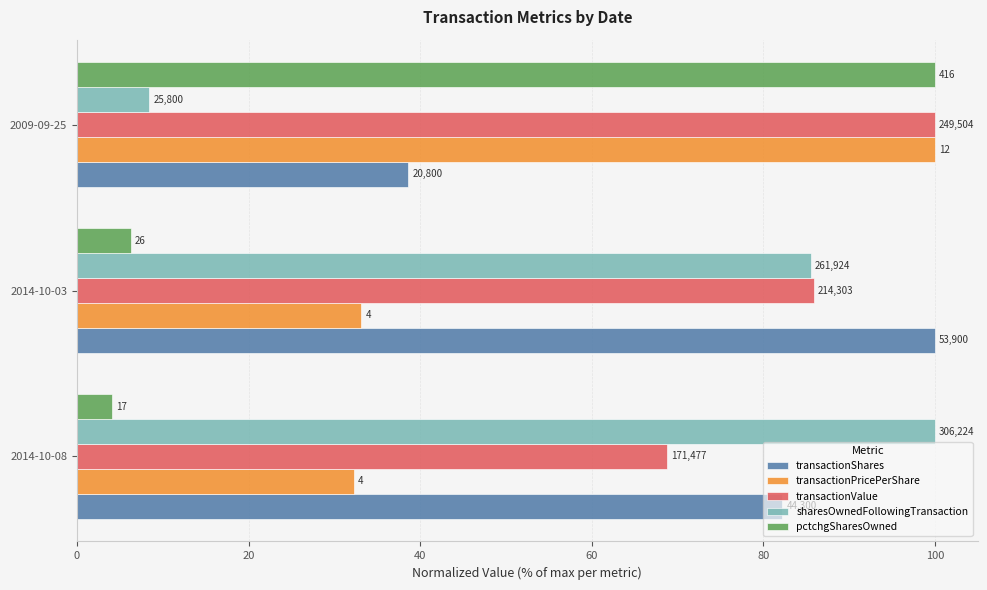

What are all the series names shown in the legend?

transactionShares, transactionPricePerShare, transactionValue, sharesOwnedFollowingTransaction, pctchgSharesOwned